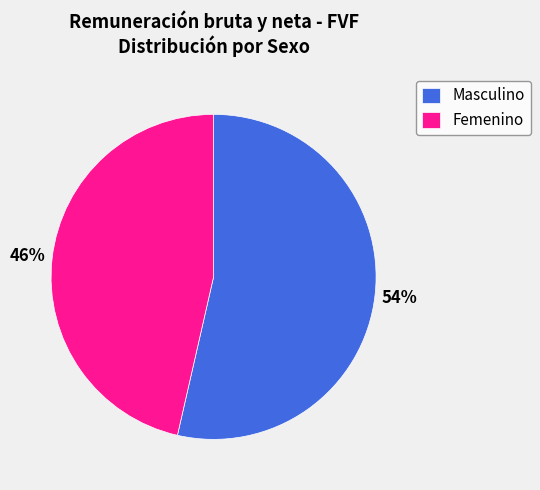

Which slice is the smallest?

Femenino